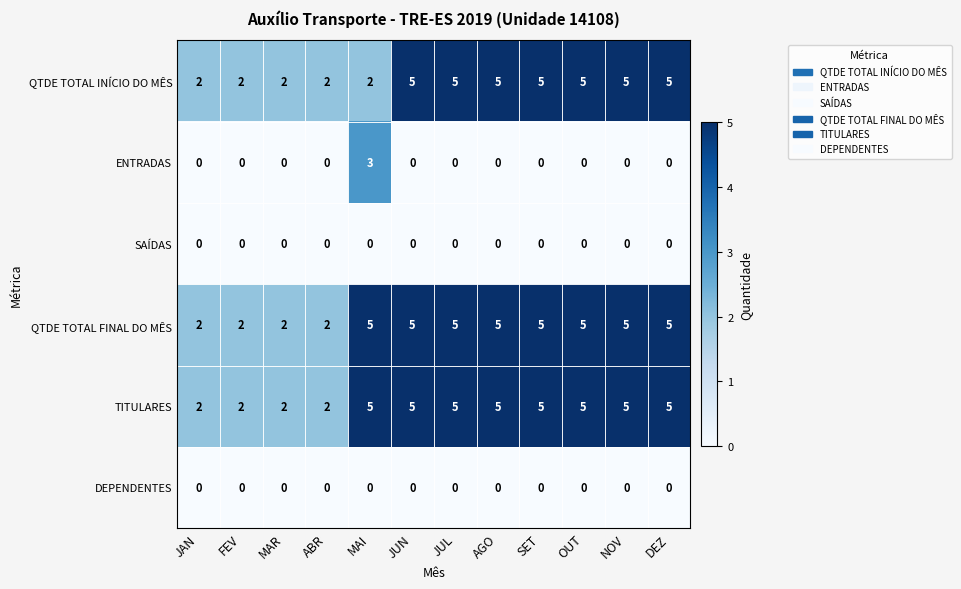

How many distinct data groups are displayed?

6